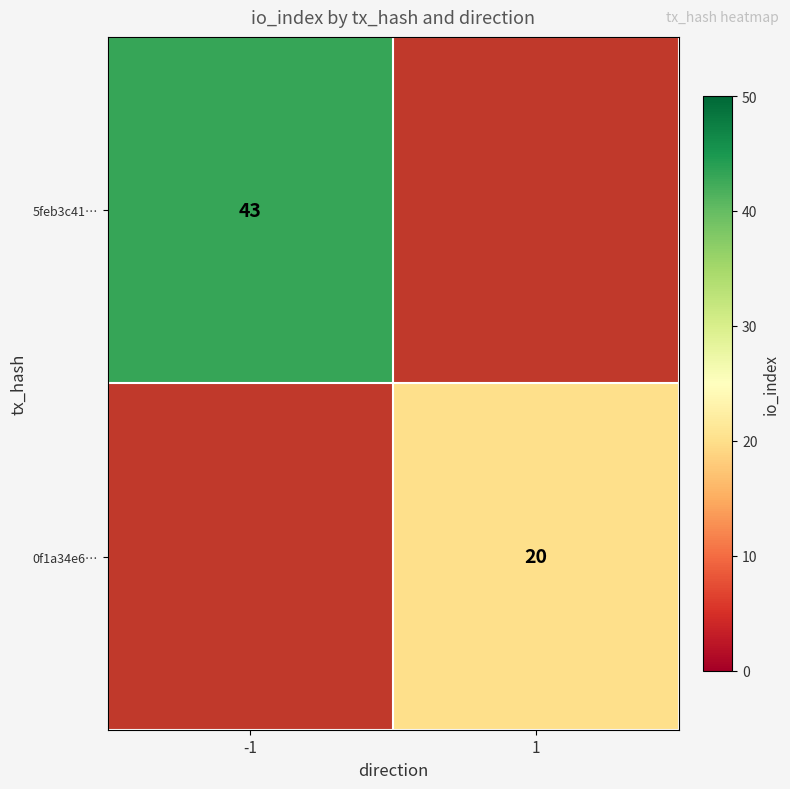

At which category does the chart reach its minimum across all series?

1